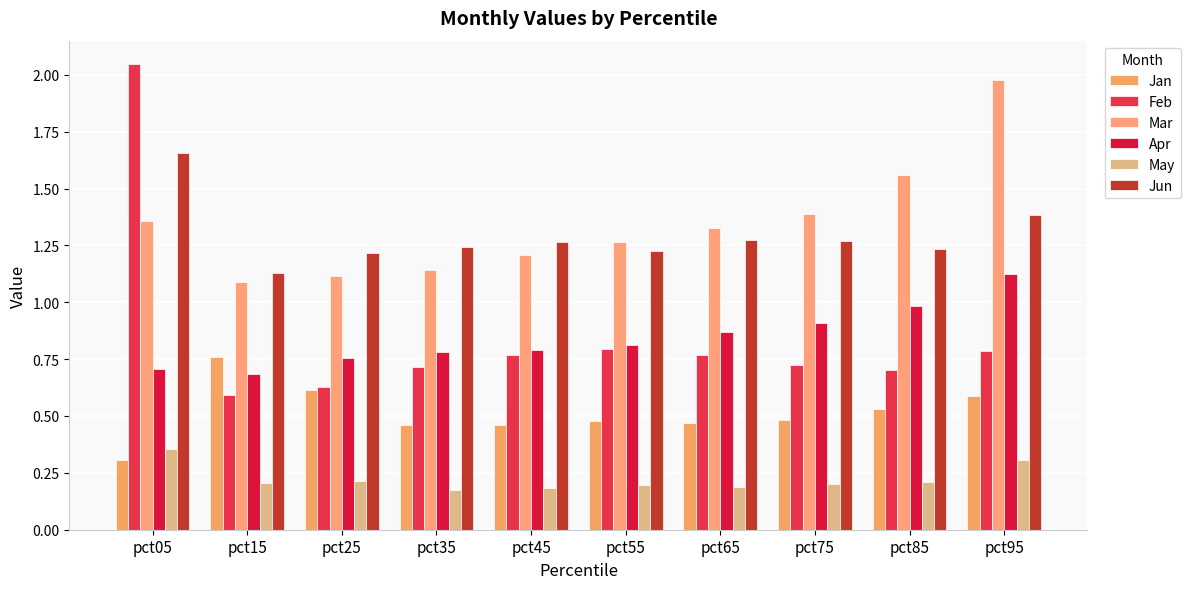

Are the bars grouped side by side (vs. stacked)?

Yes